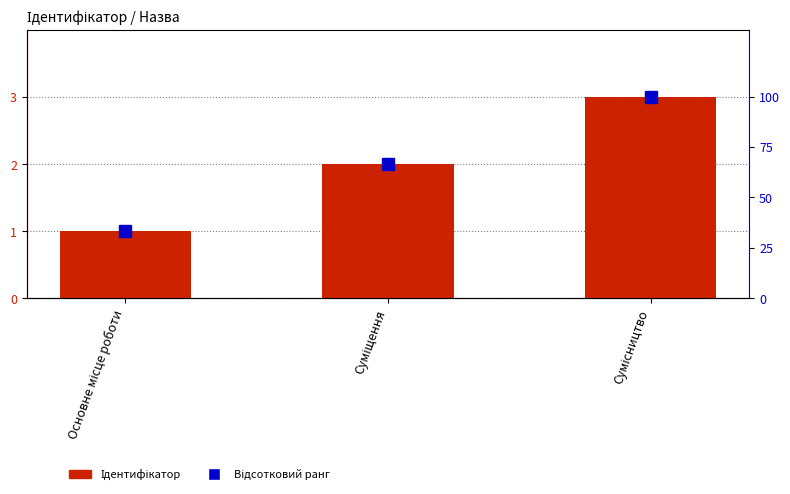

Reading left to right, extract all data points from this chart.

Ідентифікатор: Основне місце роботи=1.0	Суміщення=2.0	Сумісництво=3.0
Відсотковий ранг: Основне місце роботи=33.3	Суміщення=66.7	Сумісництво=100.0